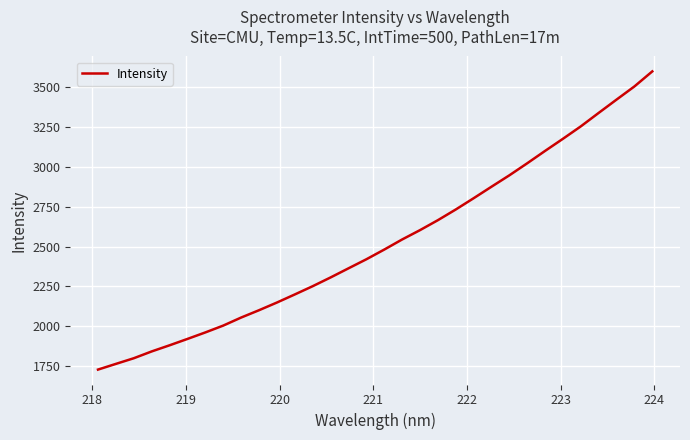

What is the maximum value shown in the chart?

3600.2